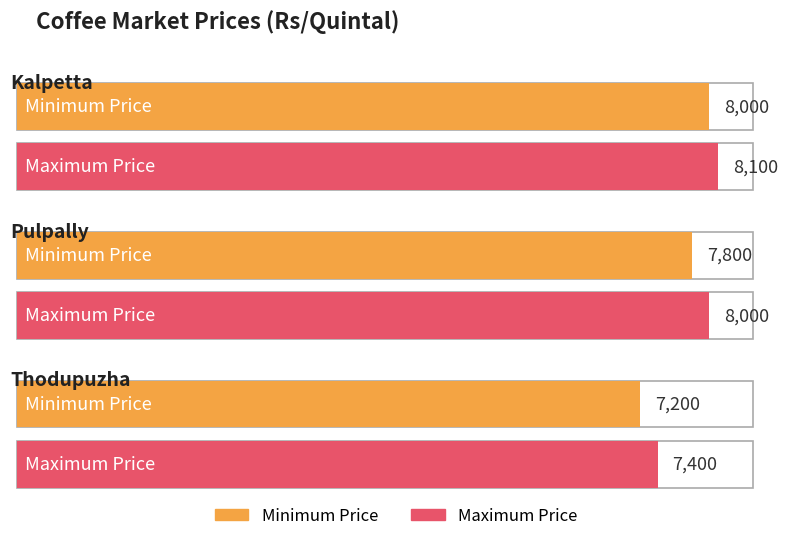

What is the label of the 1st bar from the right?

Thodupuzha